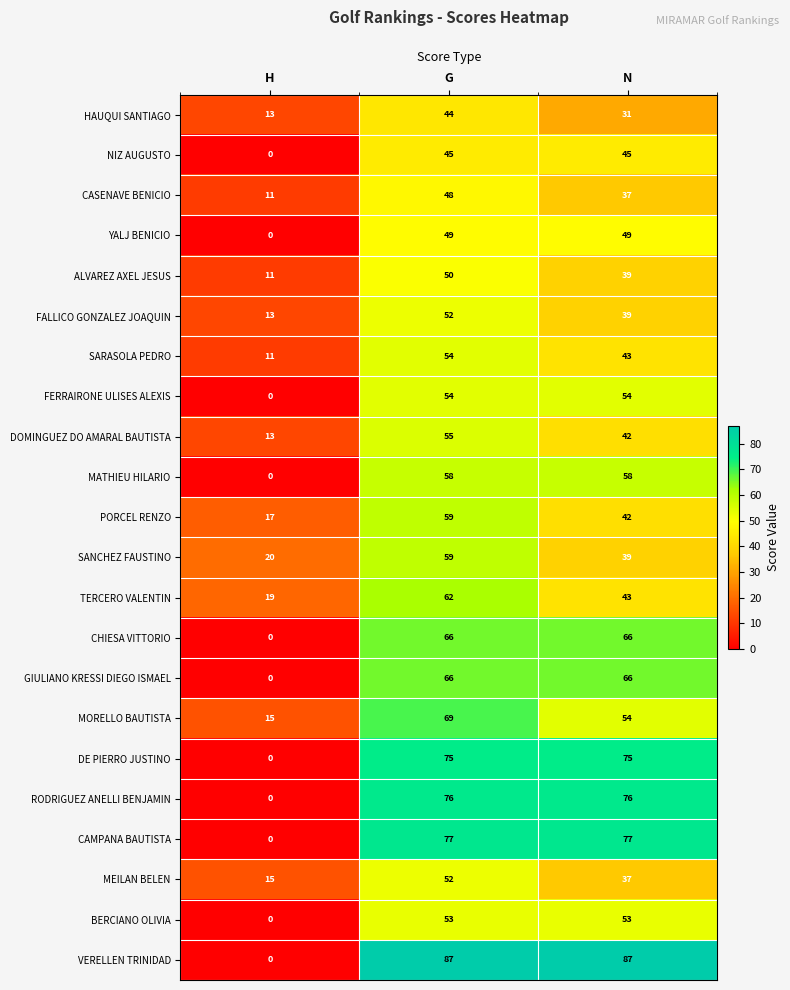

Count the YALJ BENICIO values in the range 0 to 49.

3